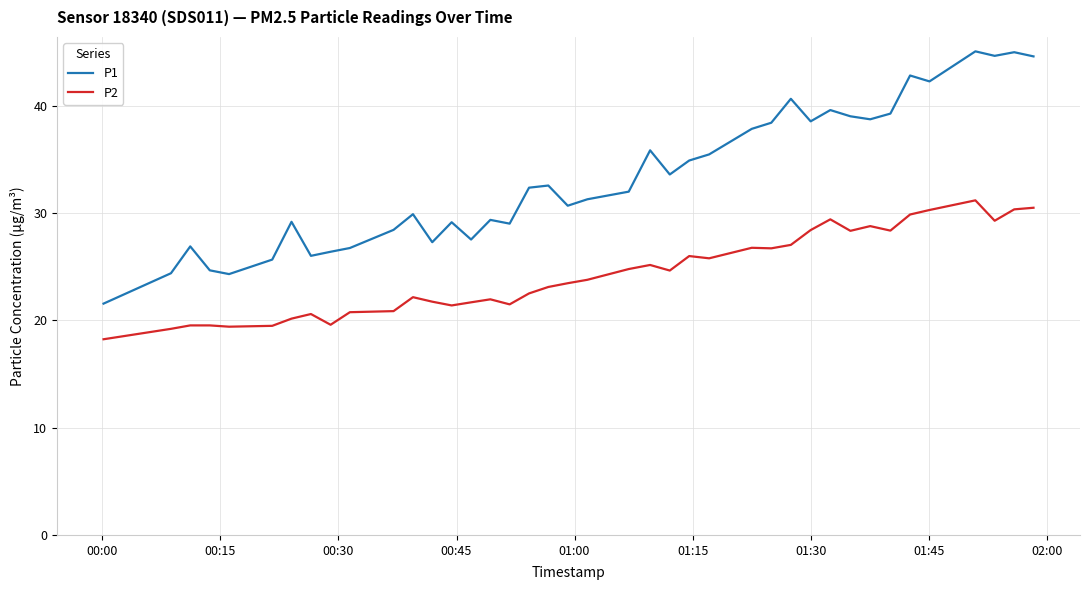

What is the highest value of the P2 series?

31.2